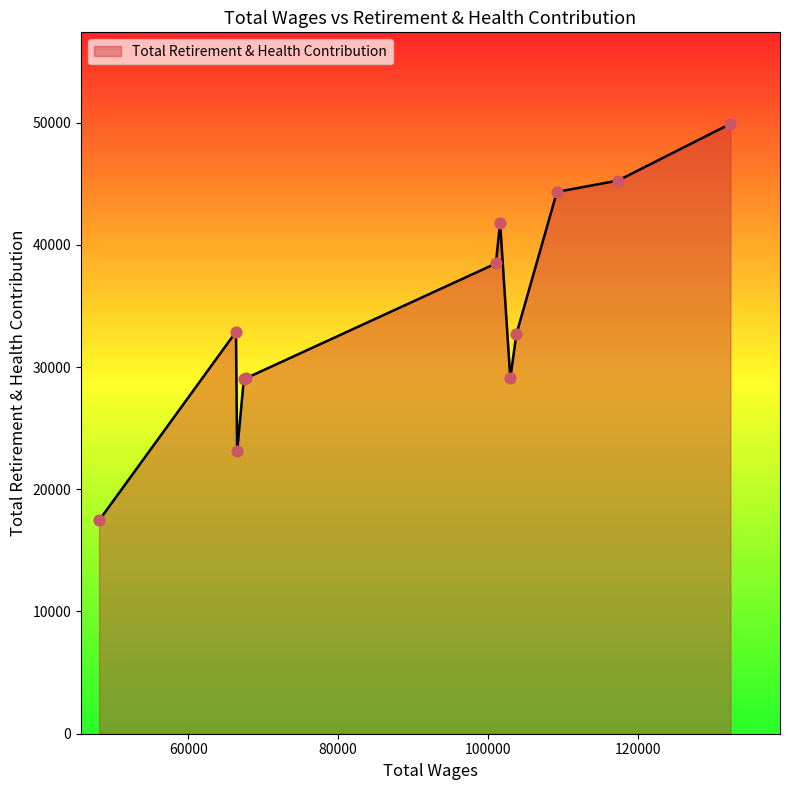

What is the difference between the maximum and minimum values?

32452